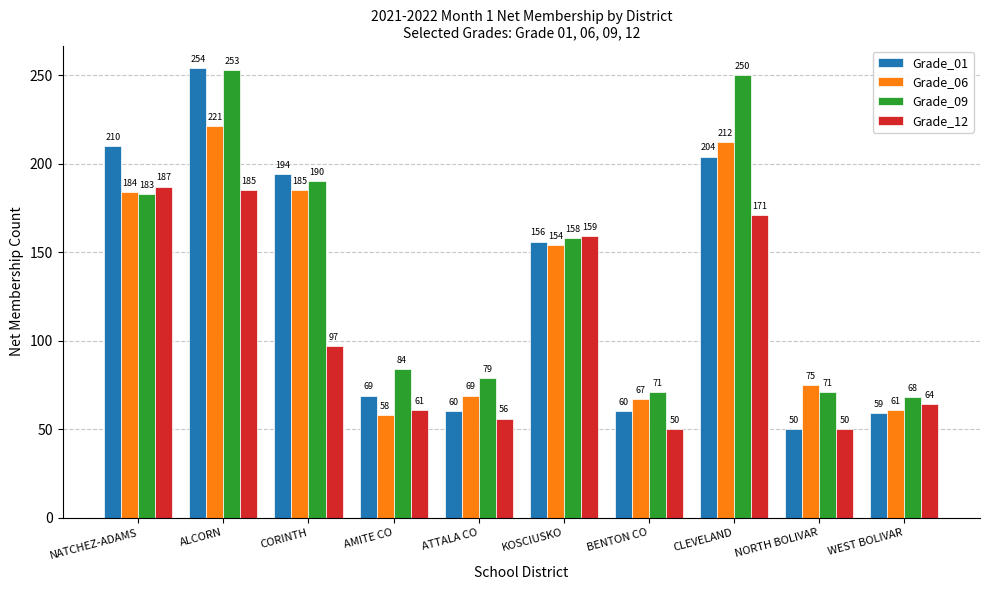

What is the lowest value of the Grade_06 series?

58